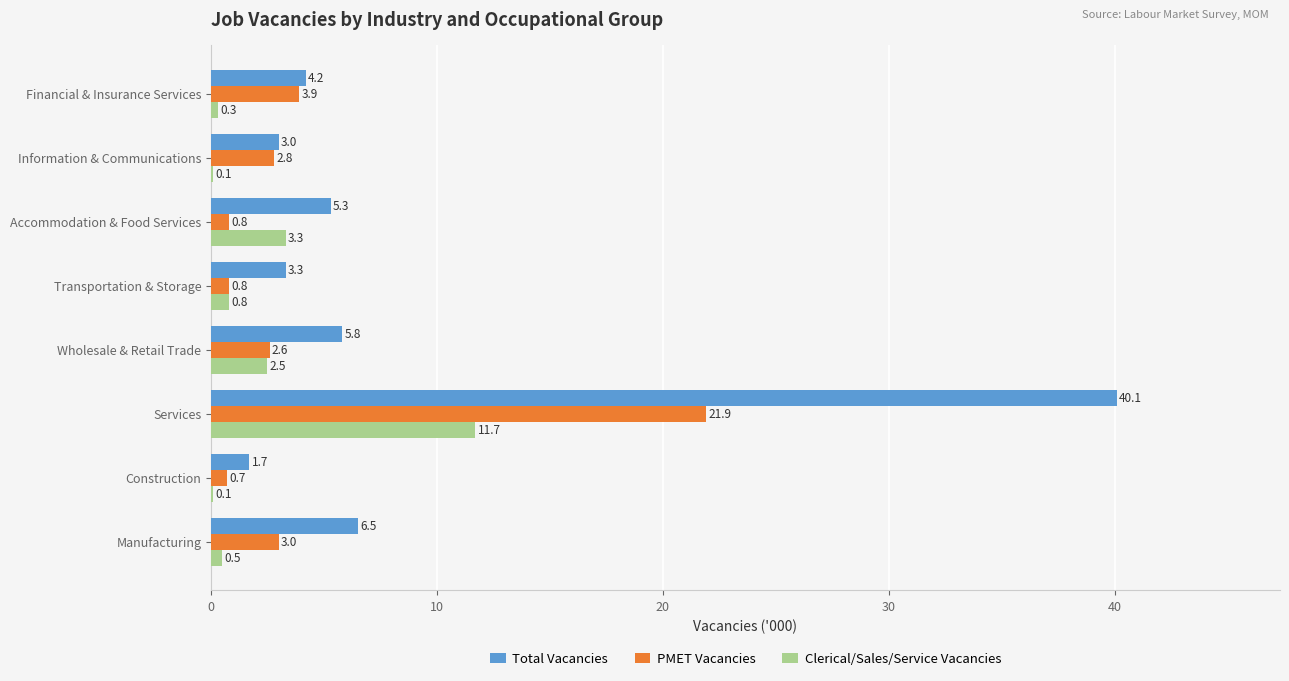

At which category is the sum across all series the highest?

Services